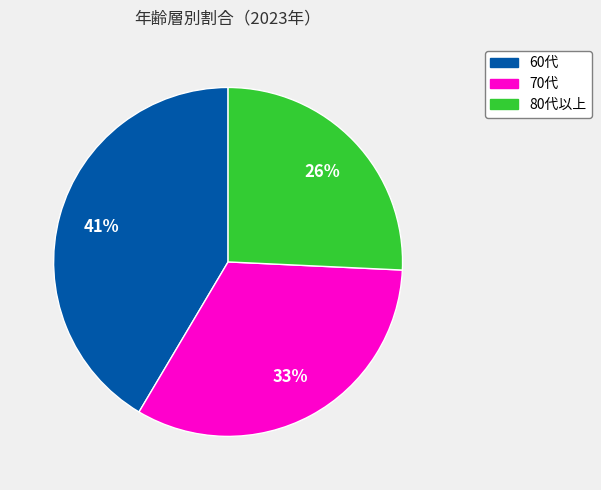

Does any single category account for the majority?

No